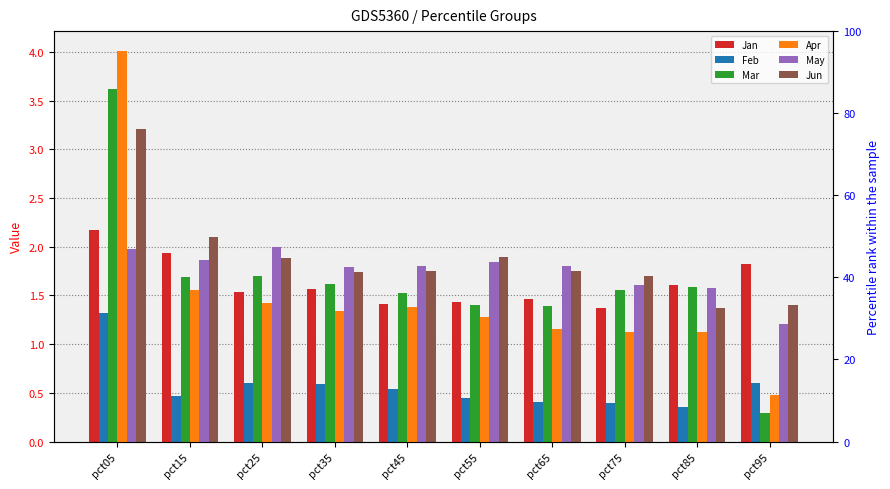

What is the maximum value for Mar?

3.6